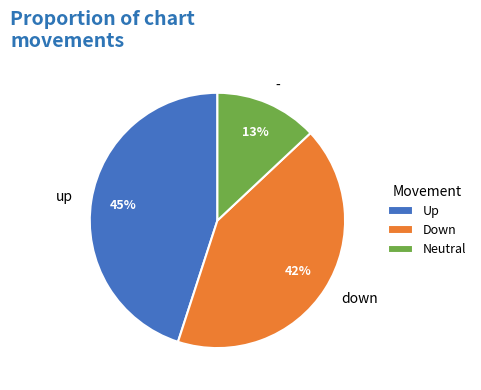

Does any single category account for the majority?

No